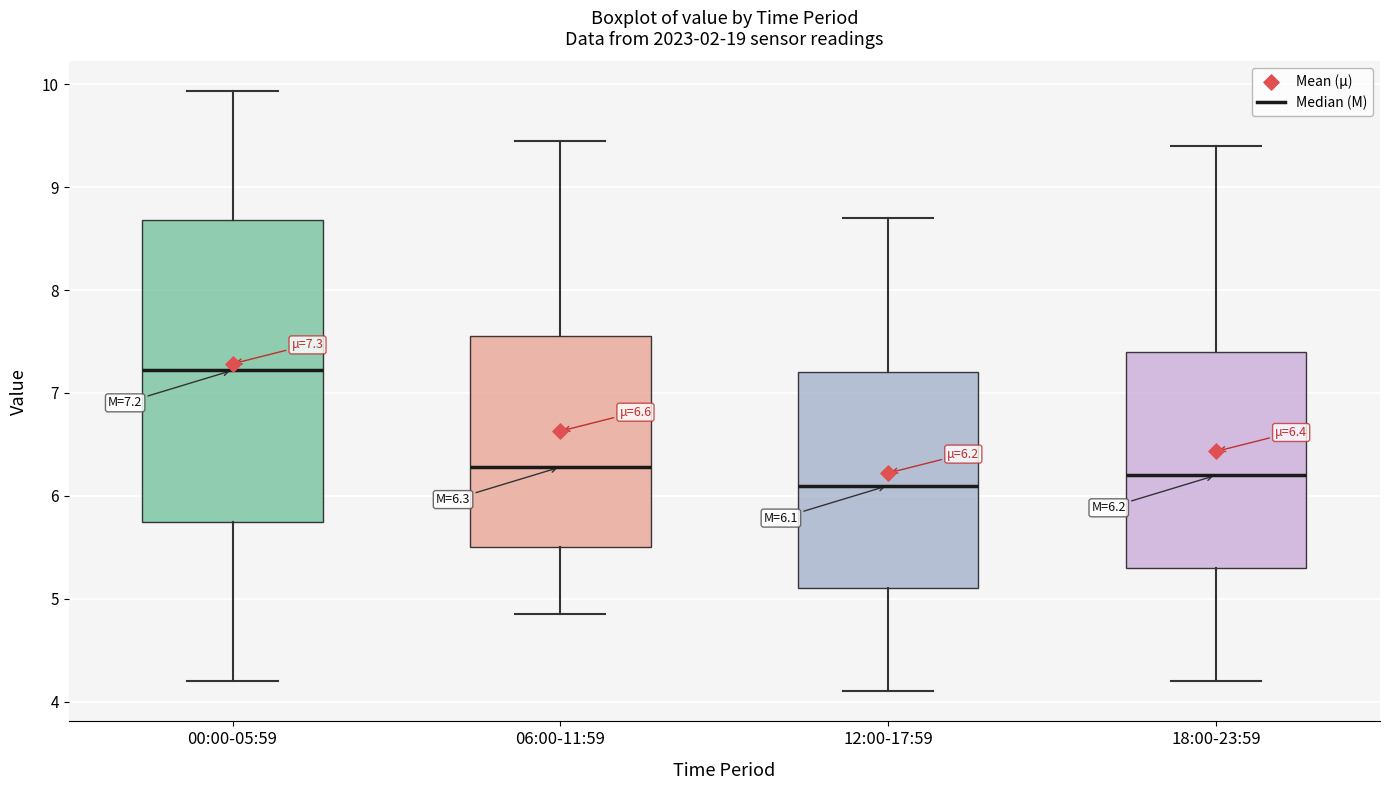

Which box is the tallest, from its lower edge to its upper edge?

00:00-05:59